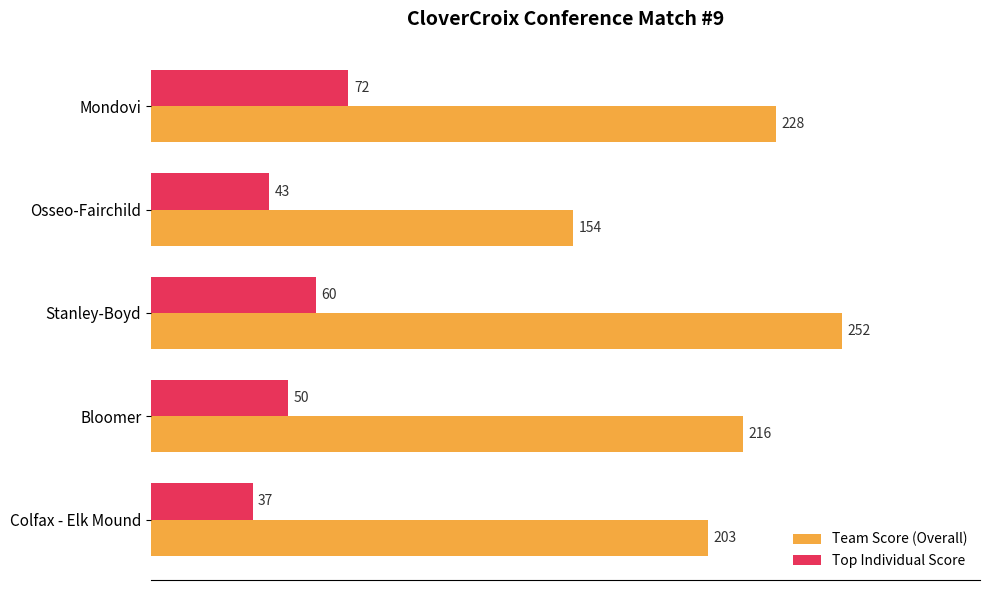

The value of Team Score (Overall) at Stanley-Boyd is 252. True or false?

True